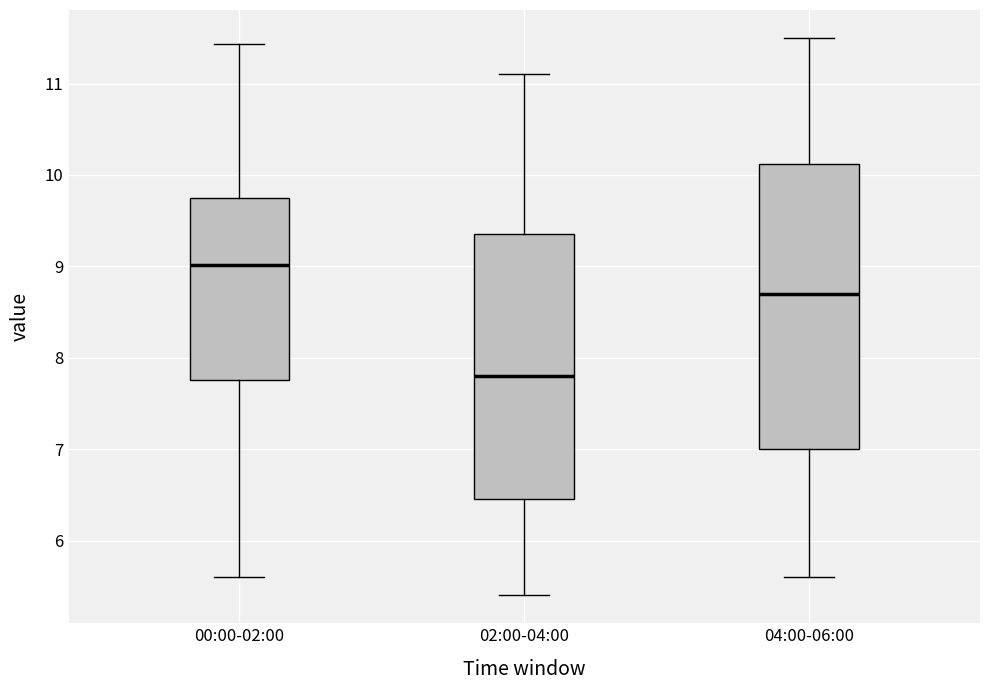

Reading left to right, read every box against the y-axis: the position of its median line, the range the box covers, and the ends of its whiskers. The values are not printed on the chart, so give them approximately, as read against the axis.

00:00-02:00: median 9.0, box 7.8 to 9.7, whiskers 5.6 to 11.4
02:00-04:00: median 7.8, box 6.5 to 9.4, whiskers 5.4 to 11.1
04:00-06:00: median 8.7, box 7.0 to 10.1, whiskers 5.6 to 11.5